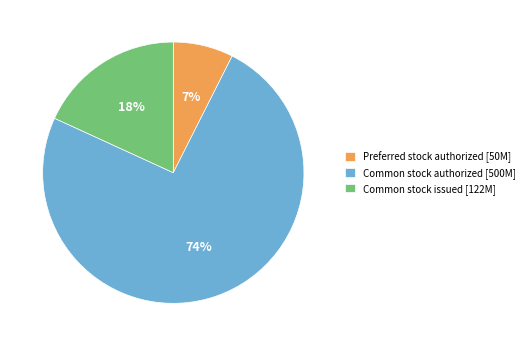

Which has a higher value, Common stock issued [122M] or Common stock authorized [500M]?

Common stock authorized [500M]